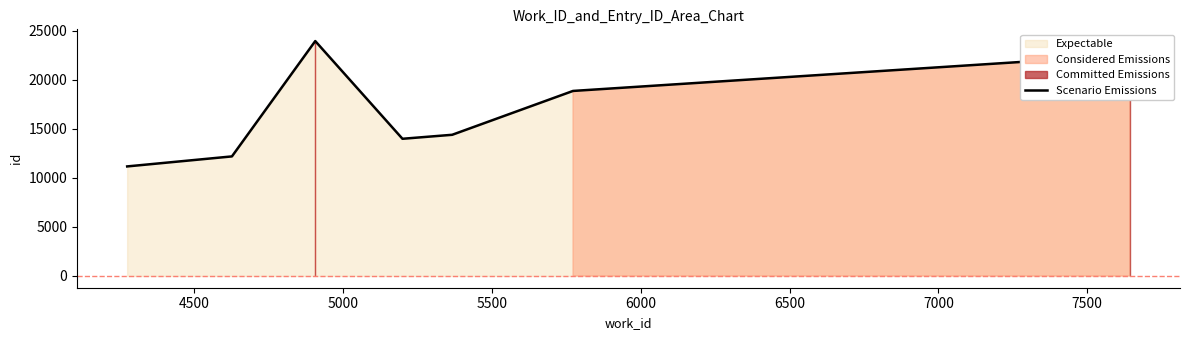

The value at 4500 is 19416. True or false?

False